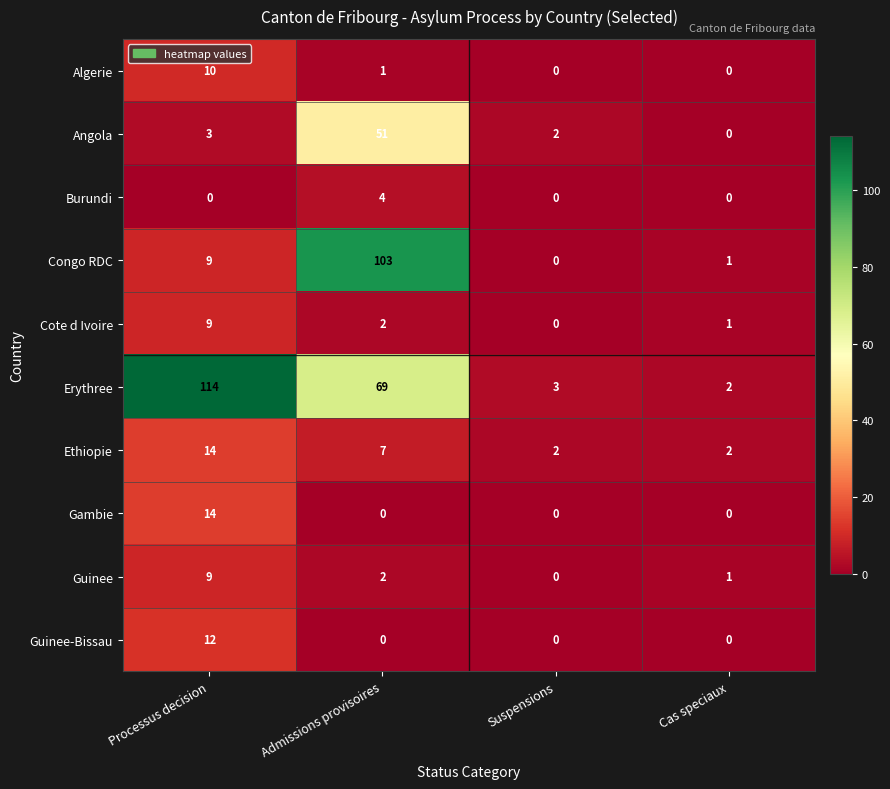

What is the difference between the maximum and minimum values in the Algerie series?

10